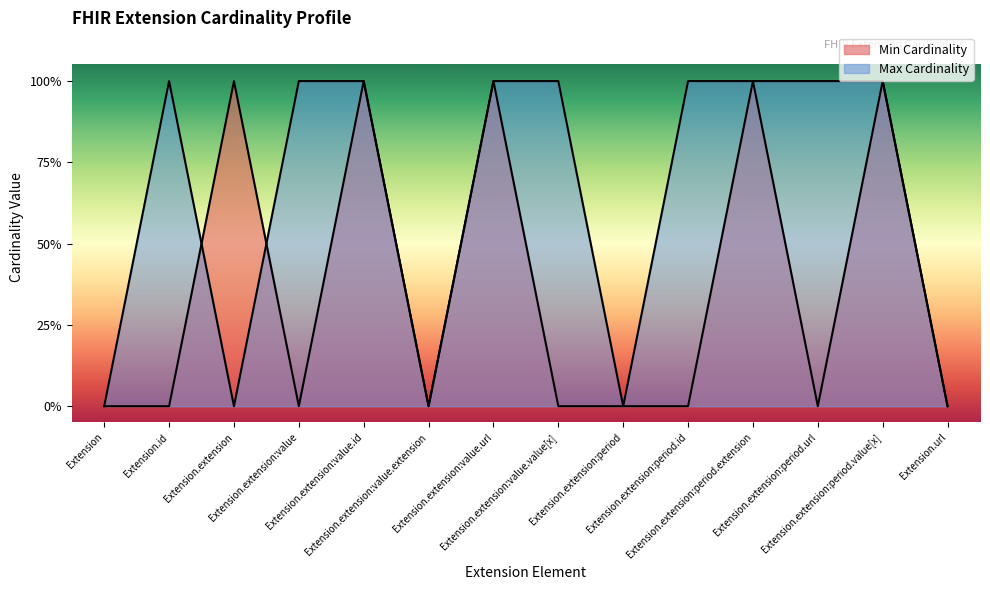

What is the maximum value shown in the chart?

1